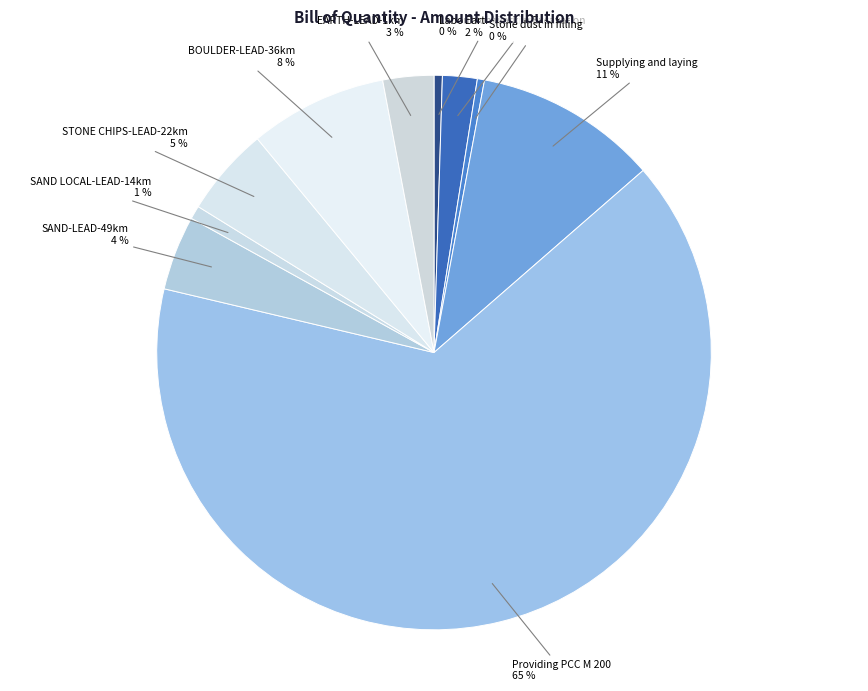

What is the smallest slice in the pie chart?

Stone dust in filling